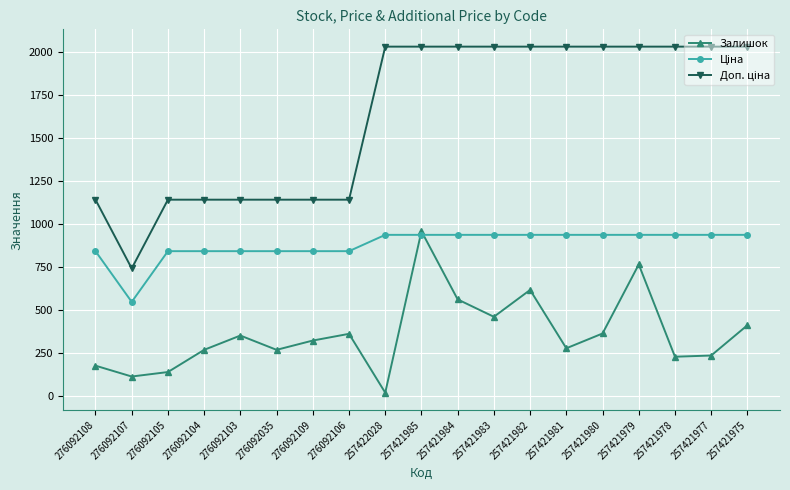

How many interior local peaks does the Залишок series have?

5